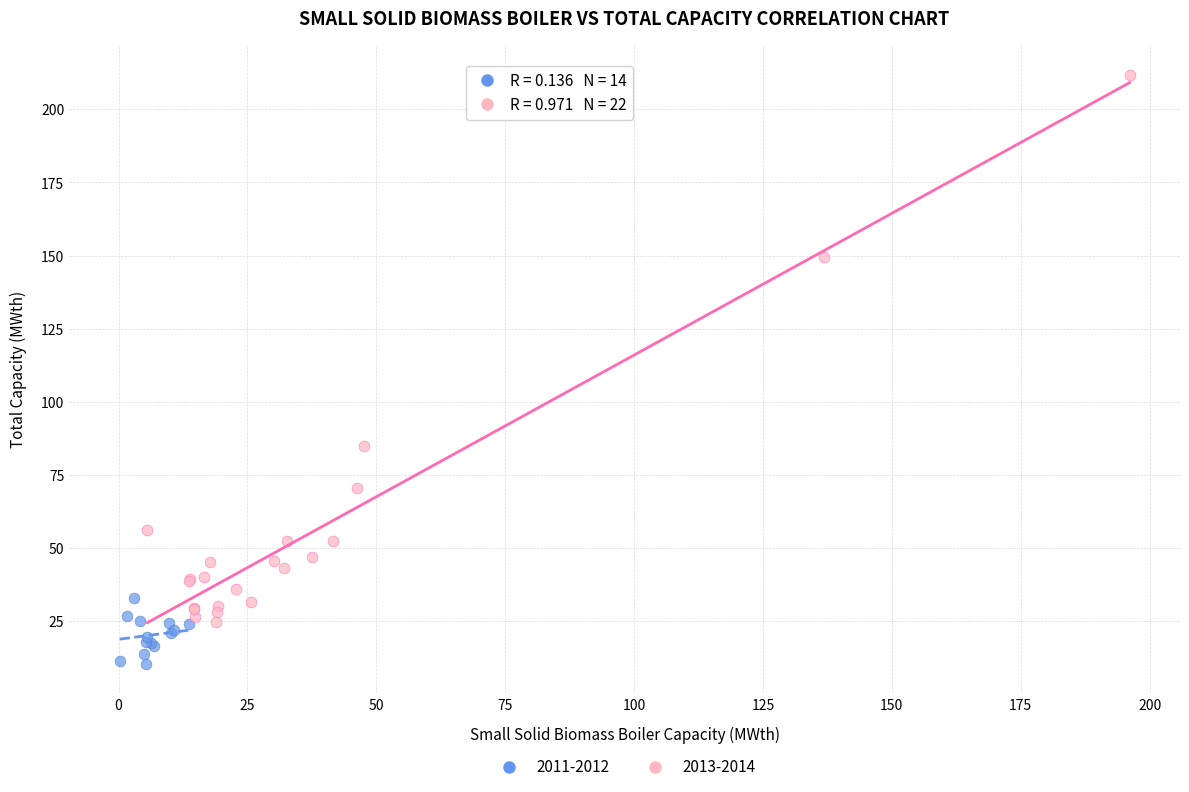

Which series has the widest spread of Y values?

2013-2014